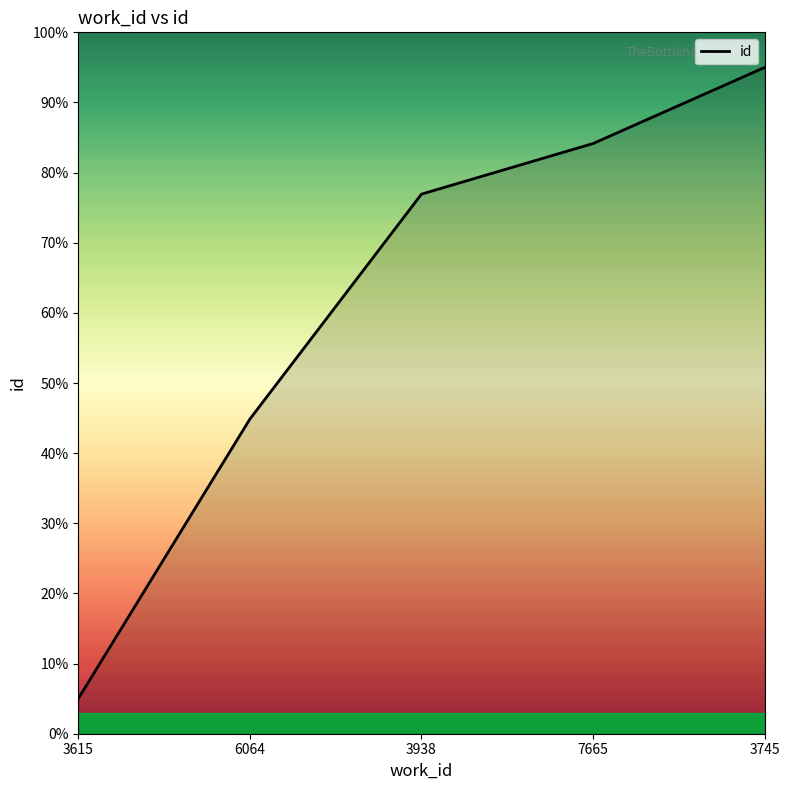

Where is the data nearest to the value 50?

6064